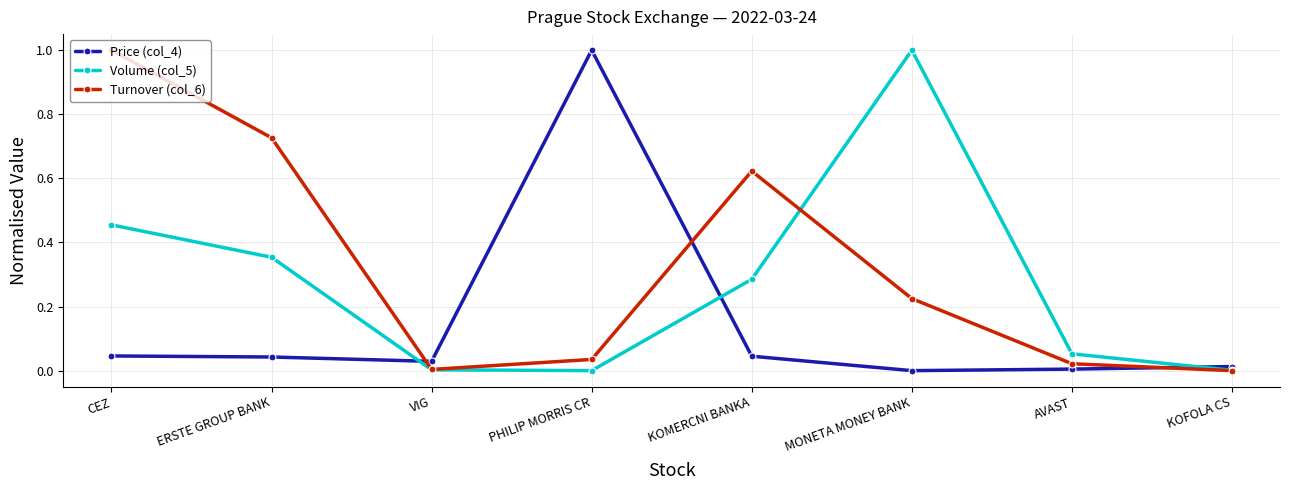

Rank the series at CEZ from lowest to highest value.

Price (col_4), Volume (col_5), Turnover (col_6)